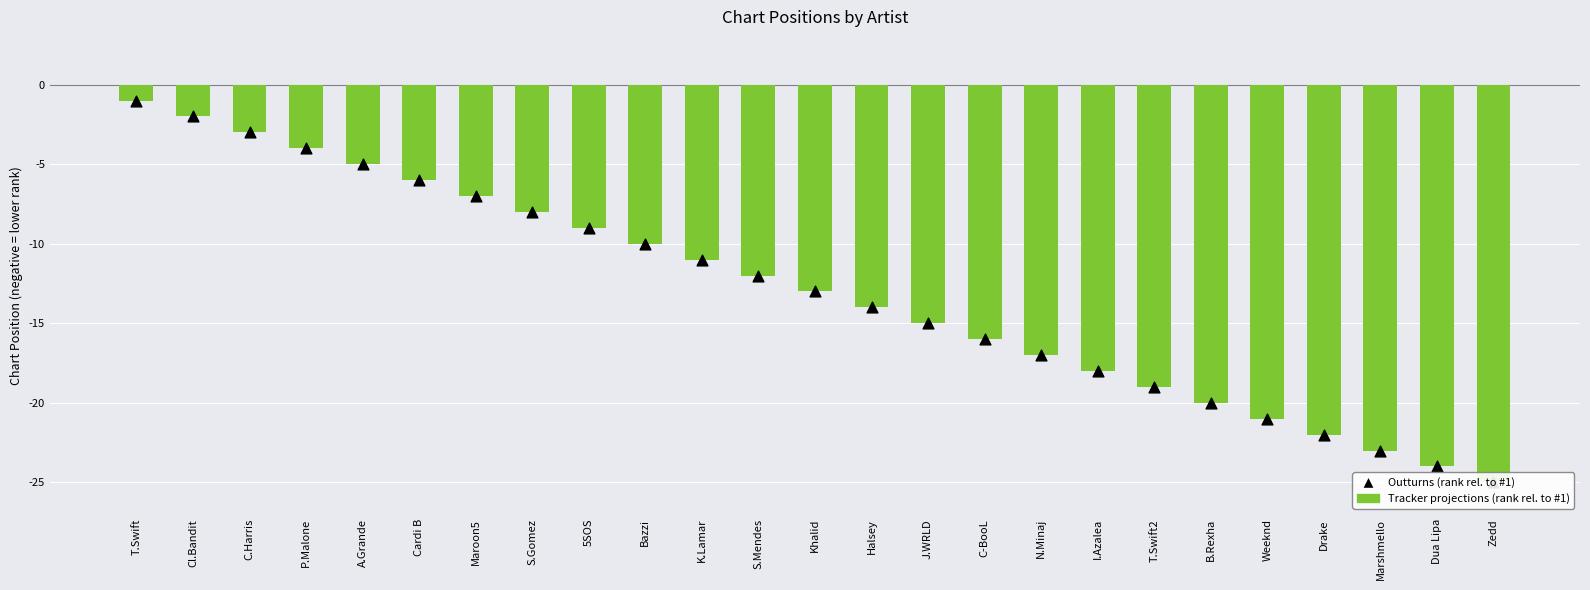

At which category is the sum across all series the highest?

T.Swift